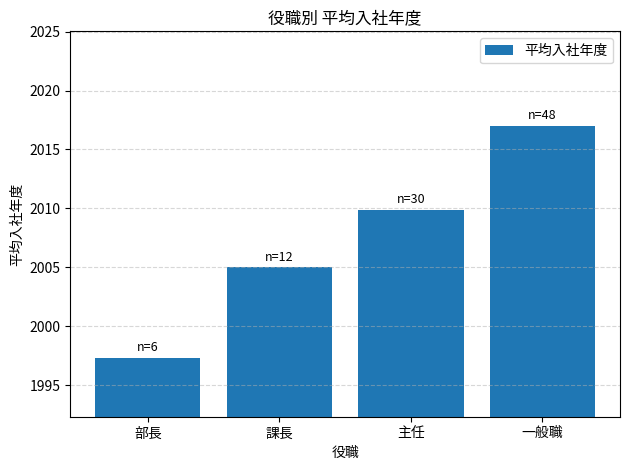

Count the number of categories in the chart.

4